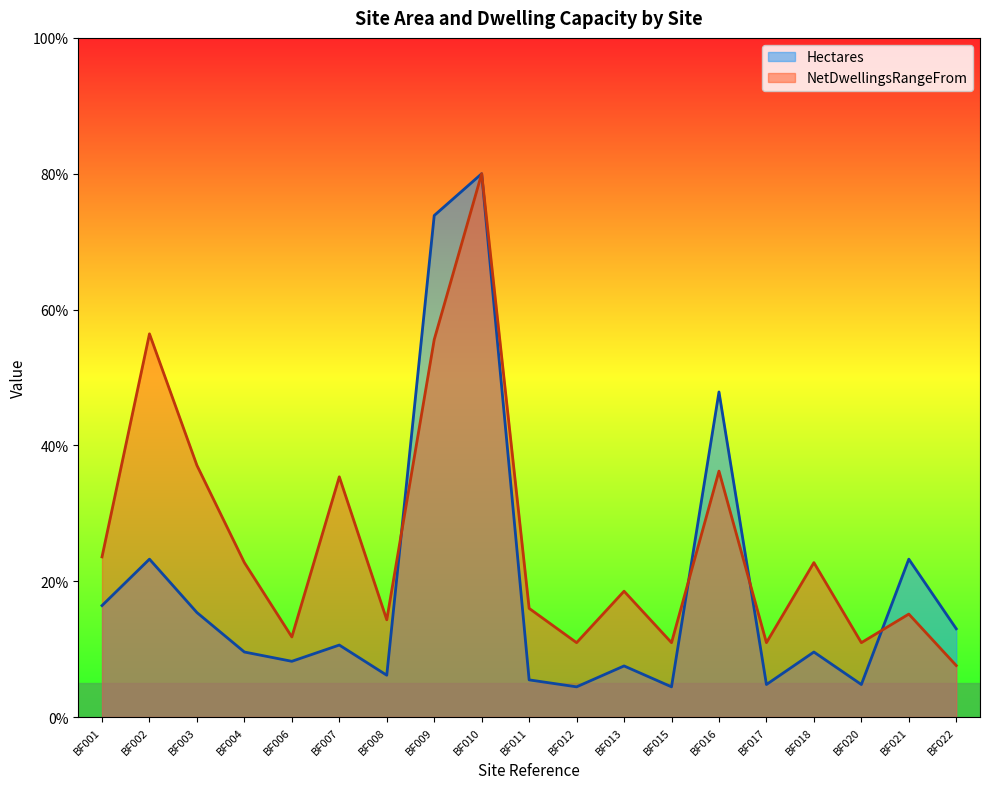

Reading left to right, extract all data points from this chart.

Hectares: 16.4	23.2	15.4	9.6	8.2	10.6	6.2	73.8	80.0	5.5	4.4	7.5	4.4	47.9	4.8	9.6	4.8	23.2	13.0
NetDwellingsRangeFrom: 23.6	56.4	37.1	22.7	11.8	35.4	14.3	55.6	80.0	16.0	10.9	18.5	10.9	36.2	10.9	22.7	10.9	15.2	7.6